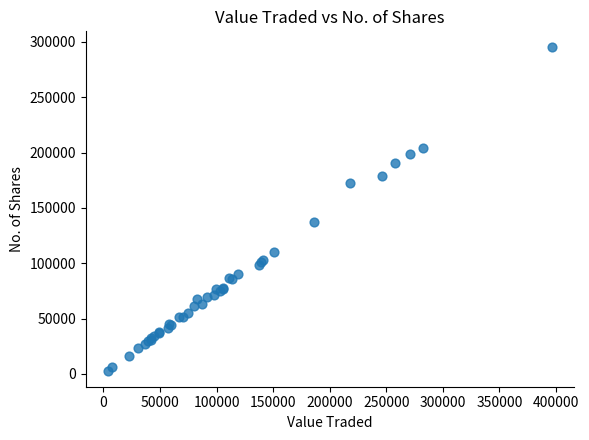

What Y value in the scatter plot is closest to 148978?

137407